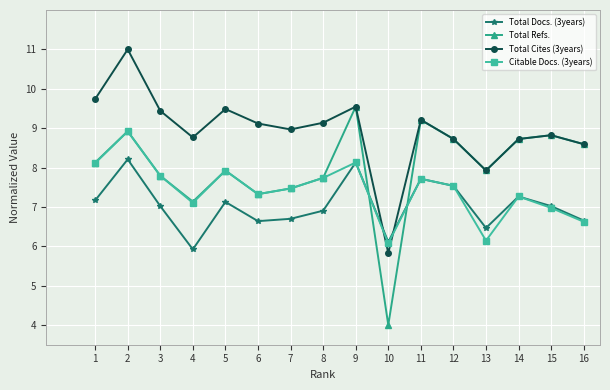

Count the number of data series in this chart.

4